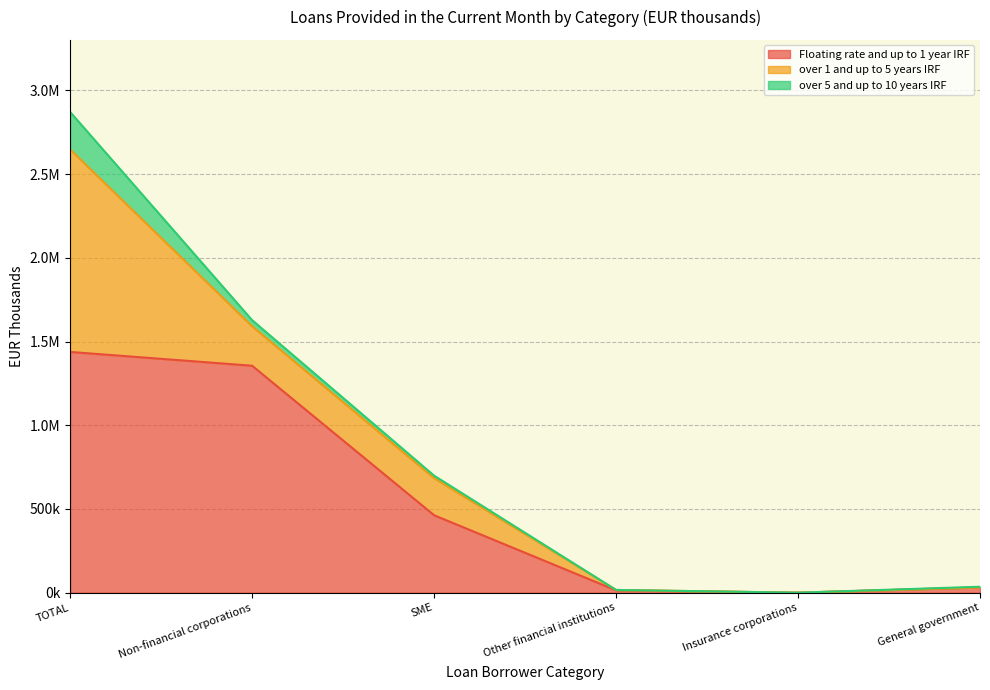

Does the chart display data point markers on the line(s)?

No